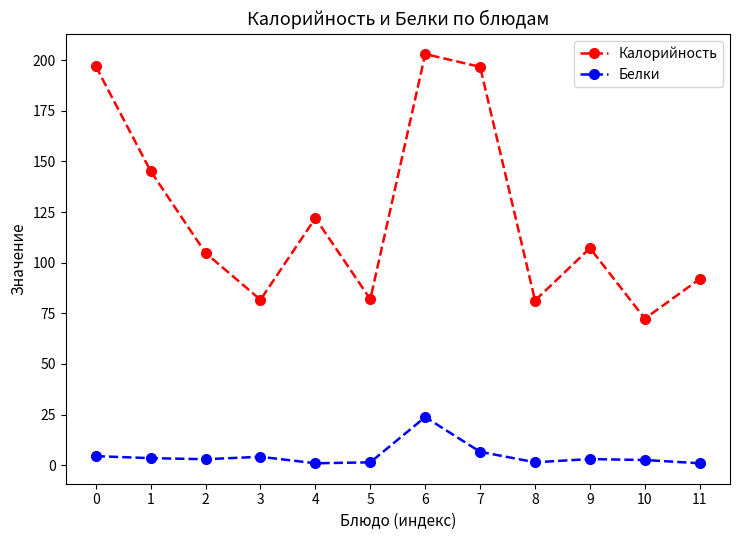

What is the total value across all series at 8?

82.8